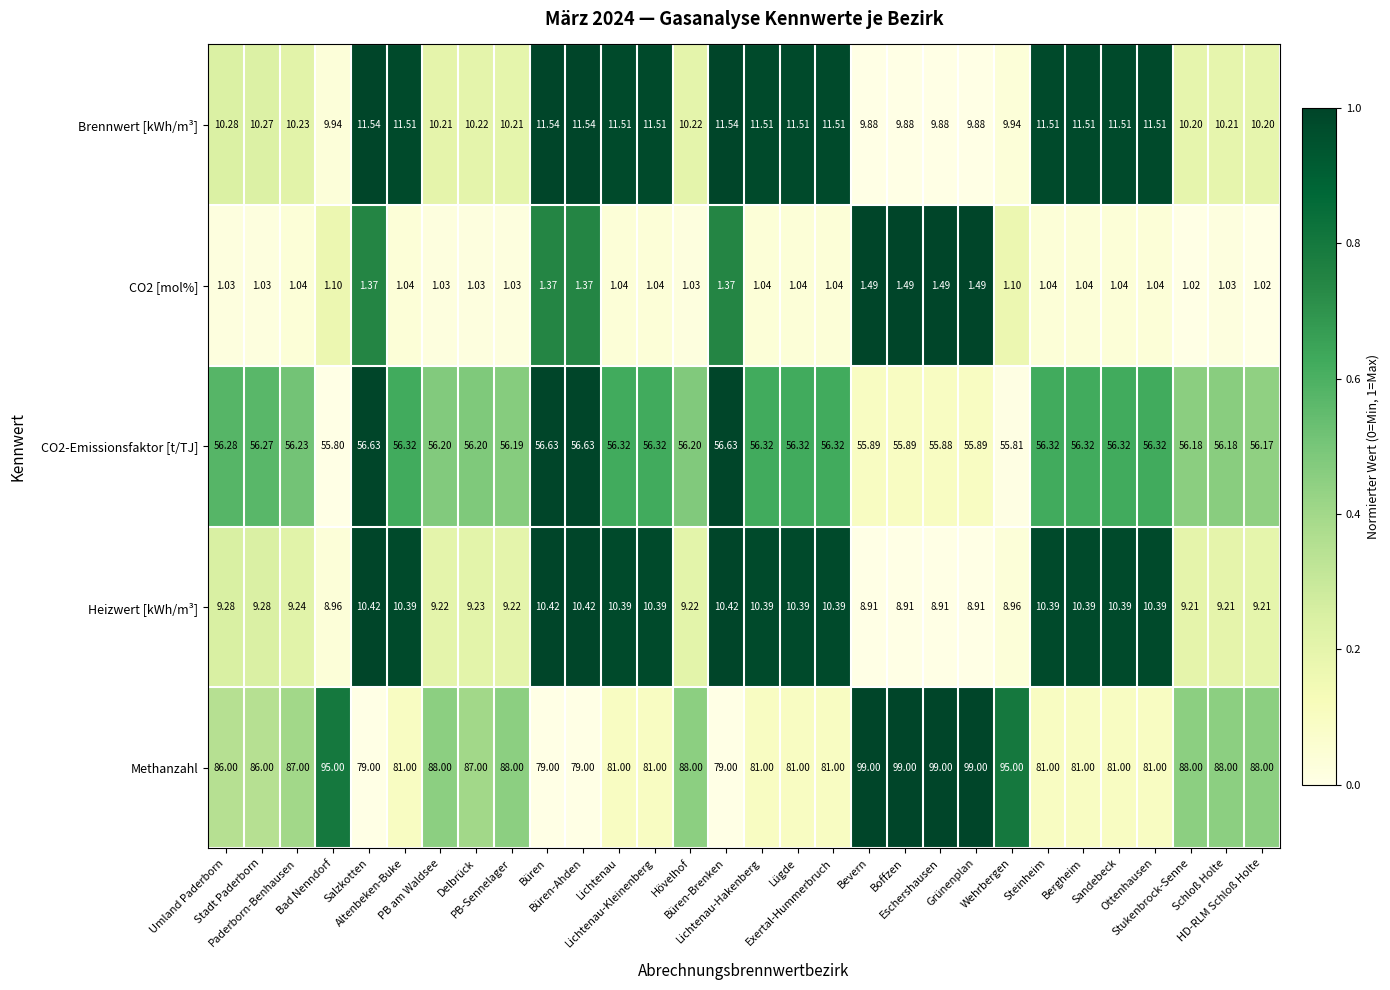

Which series has the largest range (max minus min)?

Methanzahl